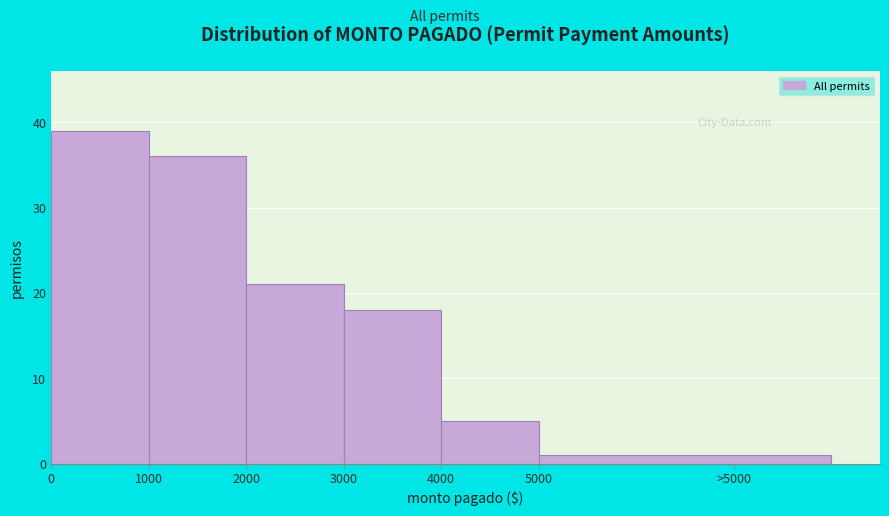

Reading left to right, list all the values displayed in this chart.

0=39	1000=36	2000=21	3000=18	4000=5	>5000=1